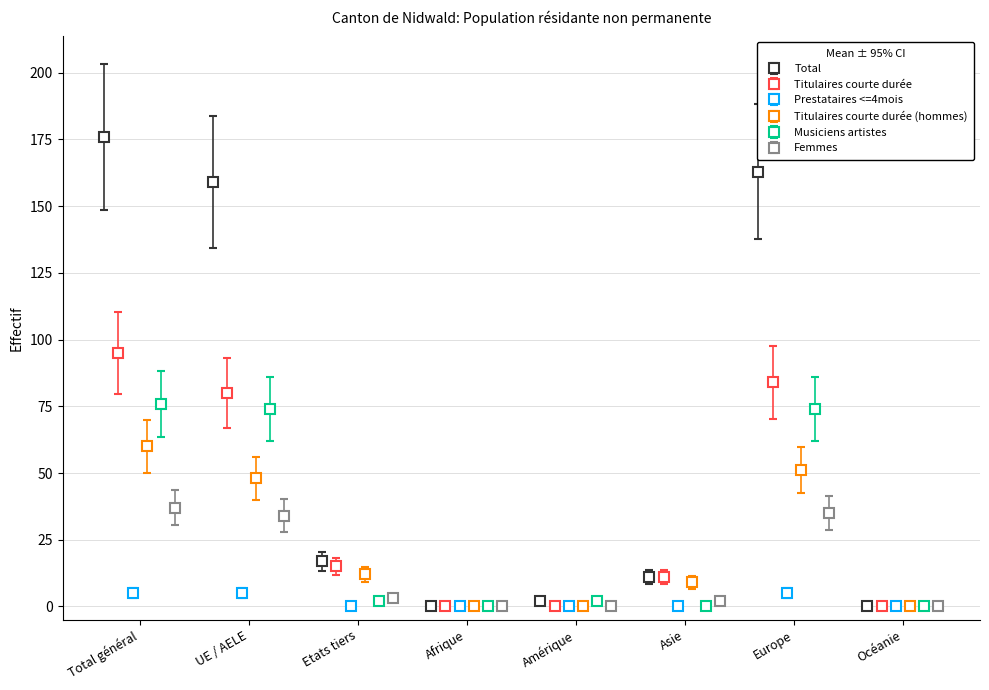

How many data points in Titulaires courte durée are above 15?

3